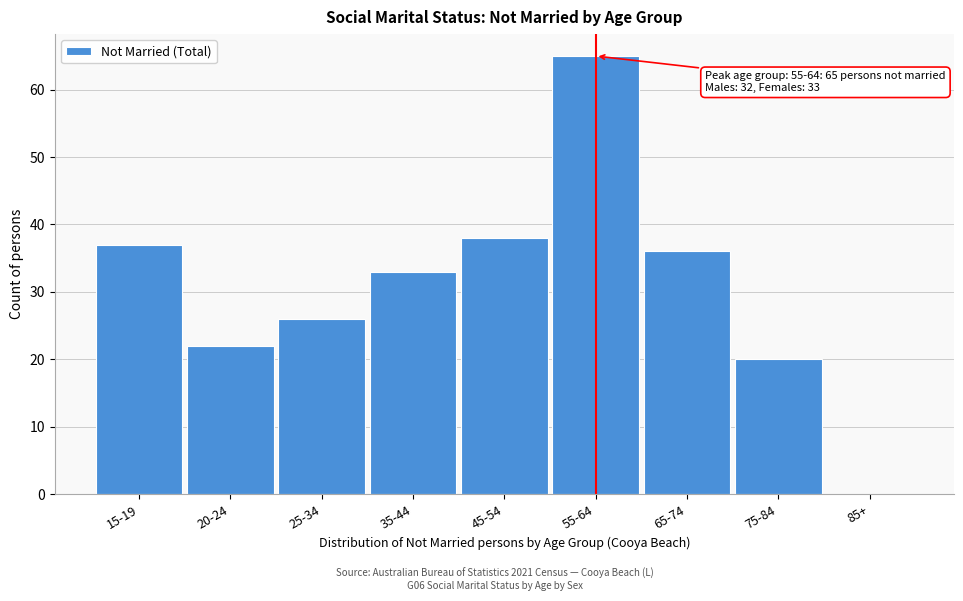

Reading left to right, extract all data points from this chart.

15-19=37	20-24=22	25-34=26	35-44=33	45-54=38	55-64=65	65-74=36	75-84=20	85+=0